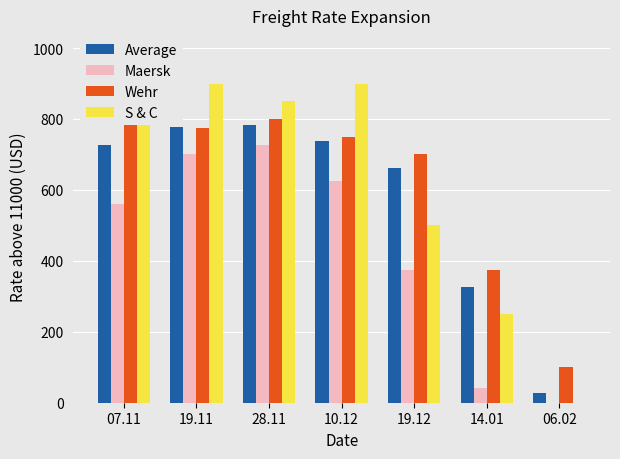

What is the sum of all Average values?

4041